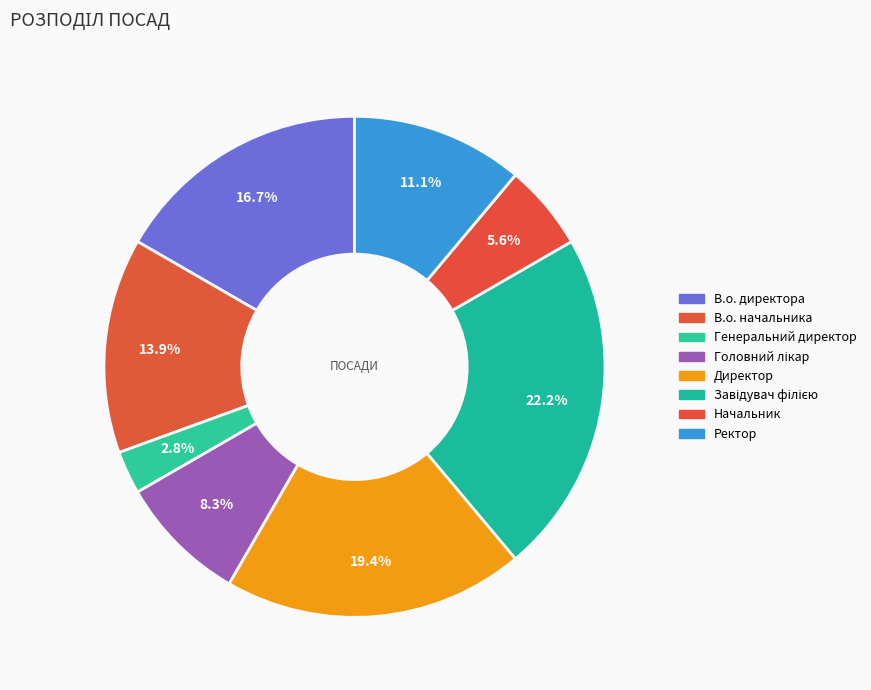

How many segments does this pie chart have?

8